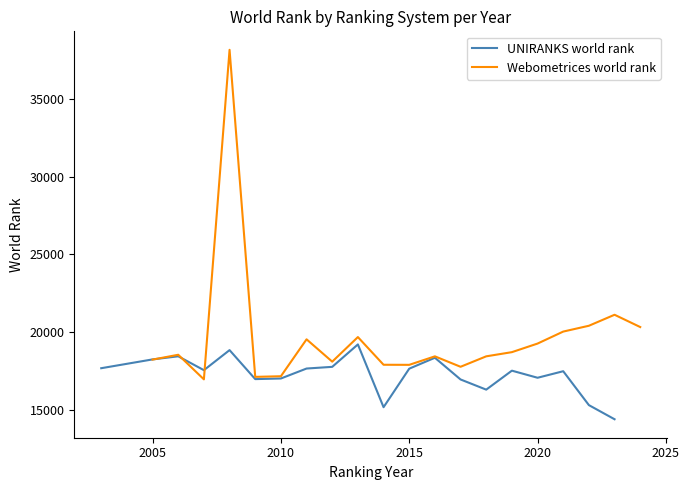

What are all the series names shown in the legend?

UNIRANKS world rank, Webometrices world rank